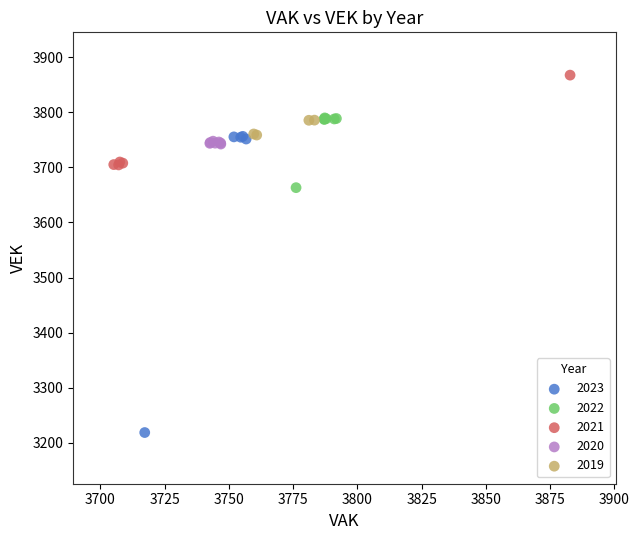

Which series contains the lowest Y value?

2023